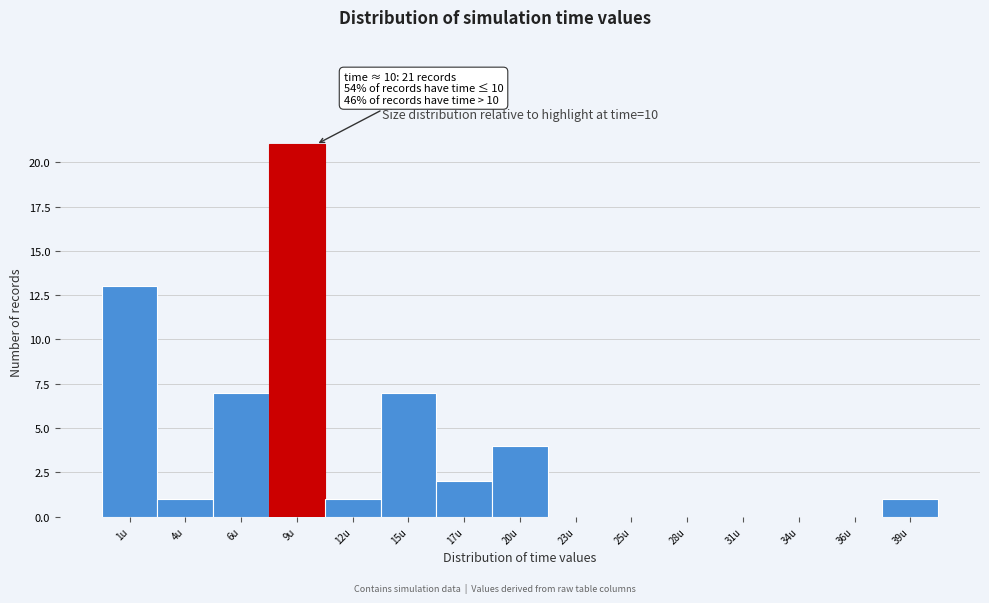

Reading left to right, what are all the values shown in this chart?

1u=13	4u=1	6u=7	9u=21	12u=1	15u=7	17u=2	20u=4	23u=0	25u=0	28u=0	31u=0	34u=0	36u=0	39u=1